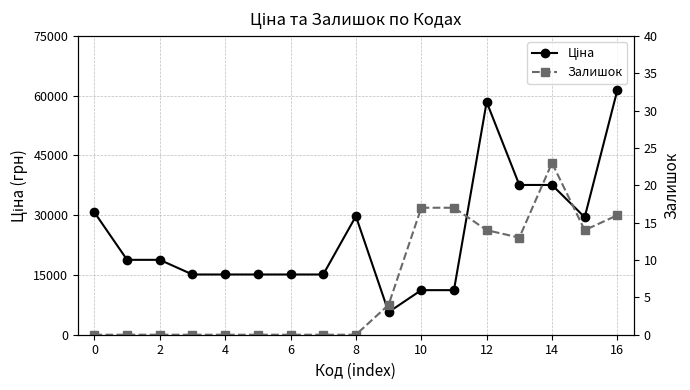

True or false: Залишок and Ціна cross at least once.

False